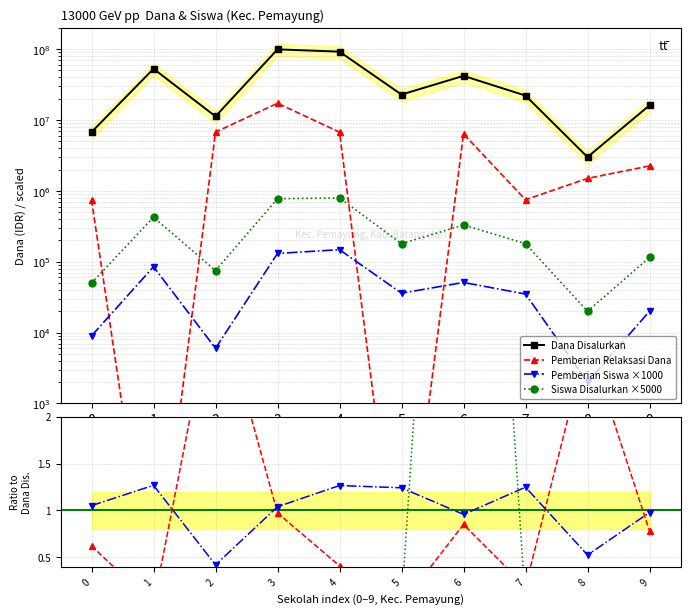

Which series has the largest total across all categories?

Dana Disalurkan